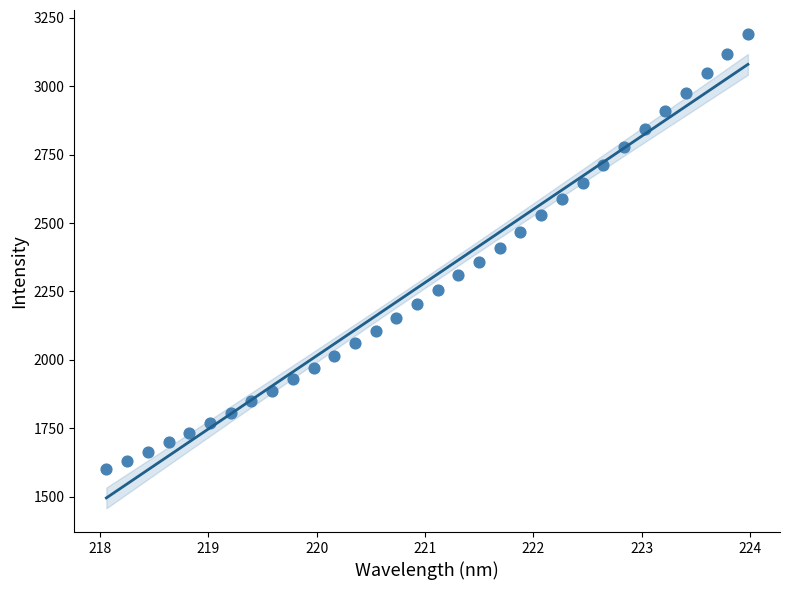

What is the range of X values (max minus min)?

5.9